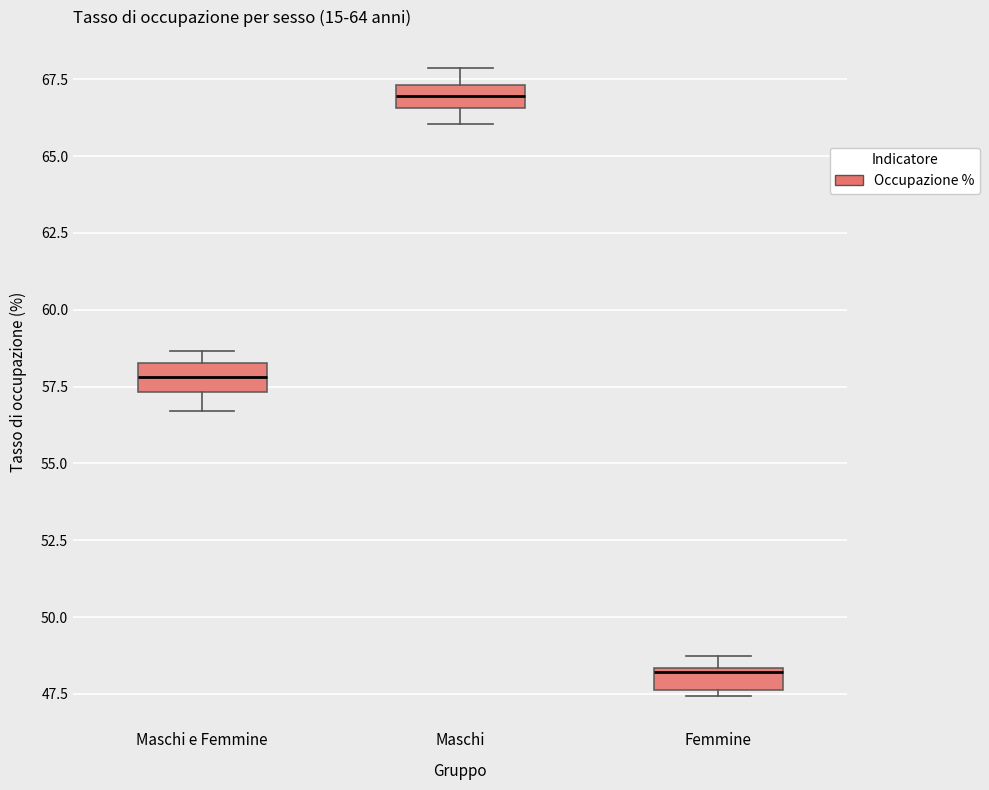

Which box has the highest median line?

Maschi